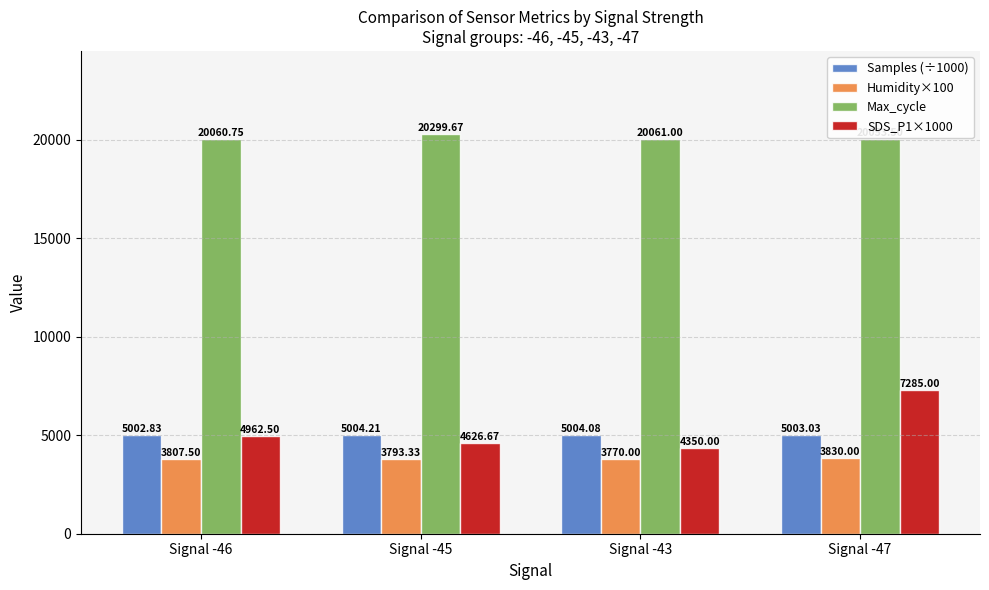

What is the maximum value for Max_cycle?

20299.7